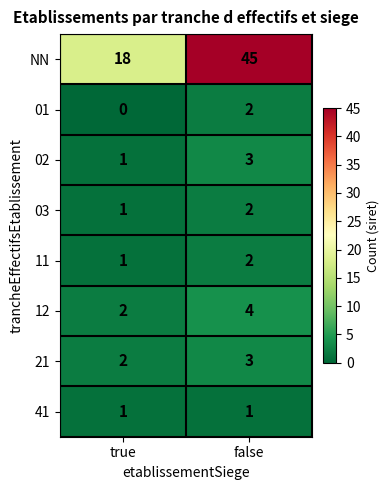

Reading left to right, list all the values displayed in this chart.

NN: 18	45
01: 0	2
02: 1	3
03: 1	2
11: 1	2
12: 2	4
21: 2	3
41: 1	1